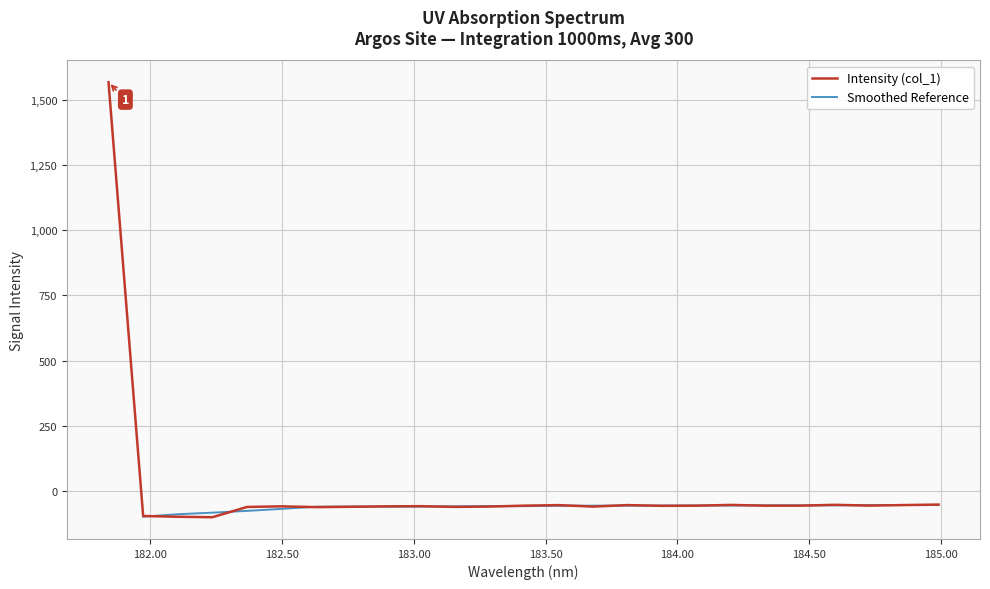

How many categories are shown in the chart?

25